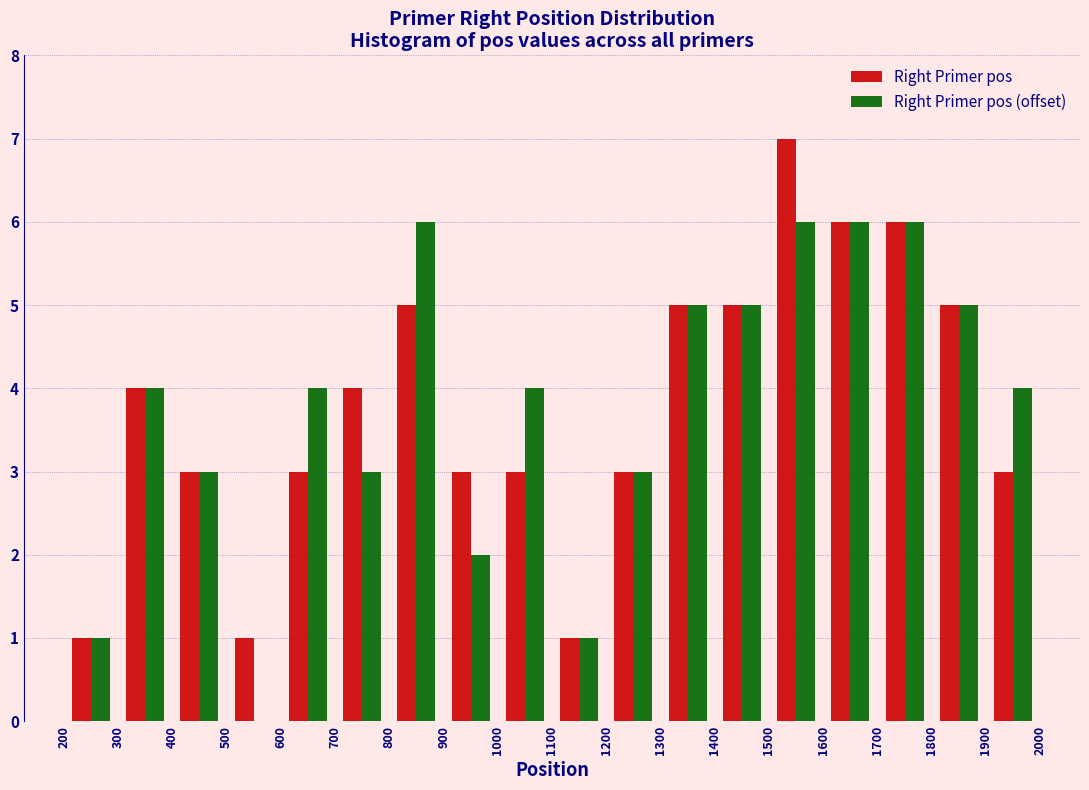

Reading left to right, transcribe this chart: for each range on the x-axis, give the height of each series' bar. The values are not printed on the chart, so give them approximately, as read against the axis.

200 to 300: Right Primer pos=1	Right Primer pos (offset)=1
300 to 400: Right Primer pos=4	Right Primer pos (offset)=4
400 to 500: Right Primer pos=3	Right Primer pos (offset)=3
500 to 600: Right Primer pos=1	Right Primer pos (offset)=0
600 to 700: Right Primer pos=3	Right Primer pos (offset)=4
700 to 800: Right Primer pos=4	Right Primer pos (offset)=3
800 to 900: Right Primer pos=5	Right Primer pos (offset)=6
900 to 1000: Right Primer pos=3	Right Primer pos (offset)=2
1000 to 1100: Right Primer pos=3	Right Primer pos (offset)=4
1100 to 1200: Right Primer pos=1	Right Primer pos (offset)=1
1200 to 1300: Right Primer pos=3	Right Primer pos (offset)=3
1300 to 1400: Right Primer pos=5	Right Primer pos (offset)=5
1400 to 1500: Right Primer pos=5	Right Primer pos (offset)=5
1500 to 1600: Right Primer pos=7	Right Primer pos (offset)=6
1600 to 1700: Right Primer pos=6	Right Primer pos (offset)=6
1700 to 1800: Right Primer pos=6	Right Primer pos (offset)=6
1800 to 1900: Right Primer pos=5	Right Primer pos (offset)=5
1900 to 2000: Right Primer pos=3	Right Primer pos (offset)=4